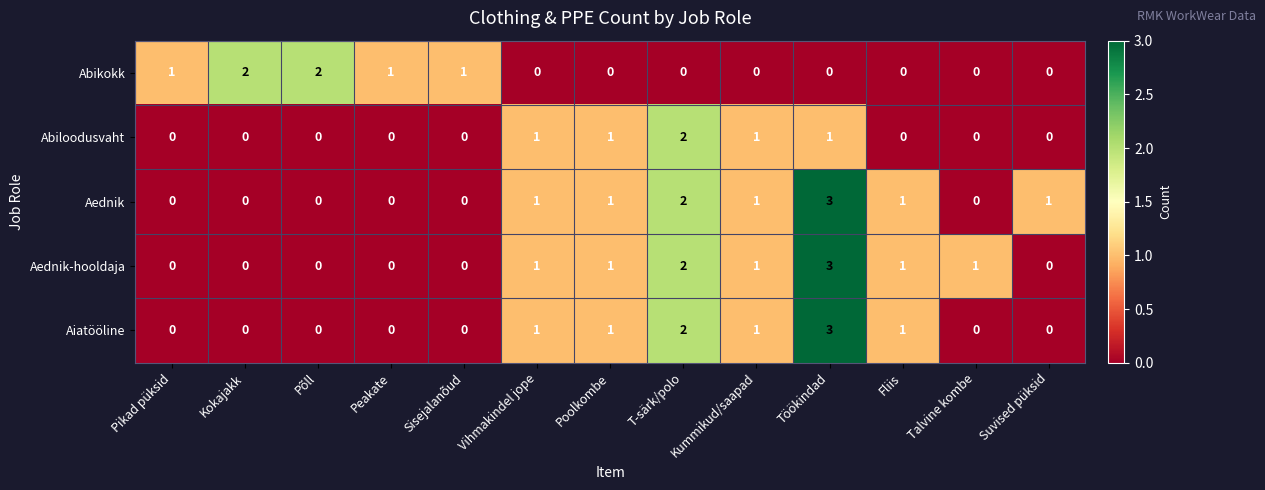

Is it true that Abikokk equals -1 at Fliis?

False